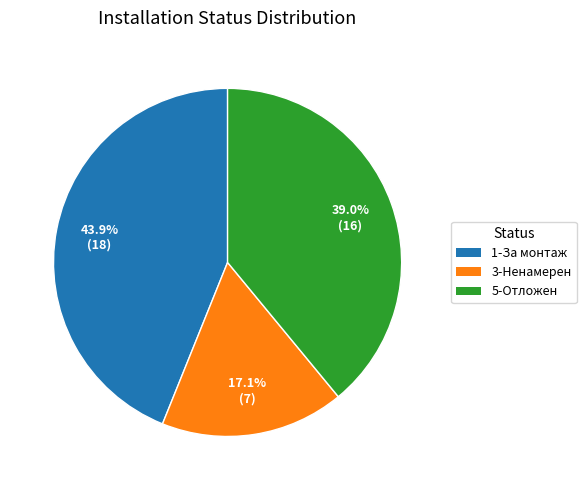

To the nearest percent, what is the difference between the 1-За монтаж and 3-Ненамерен slice percentages?

27%